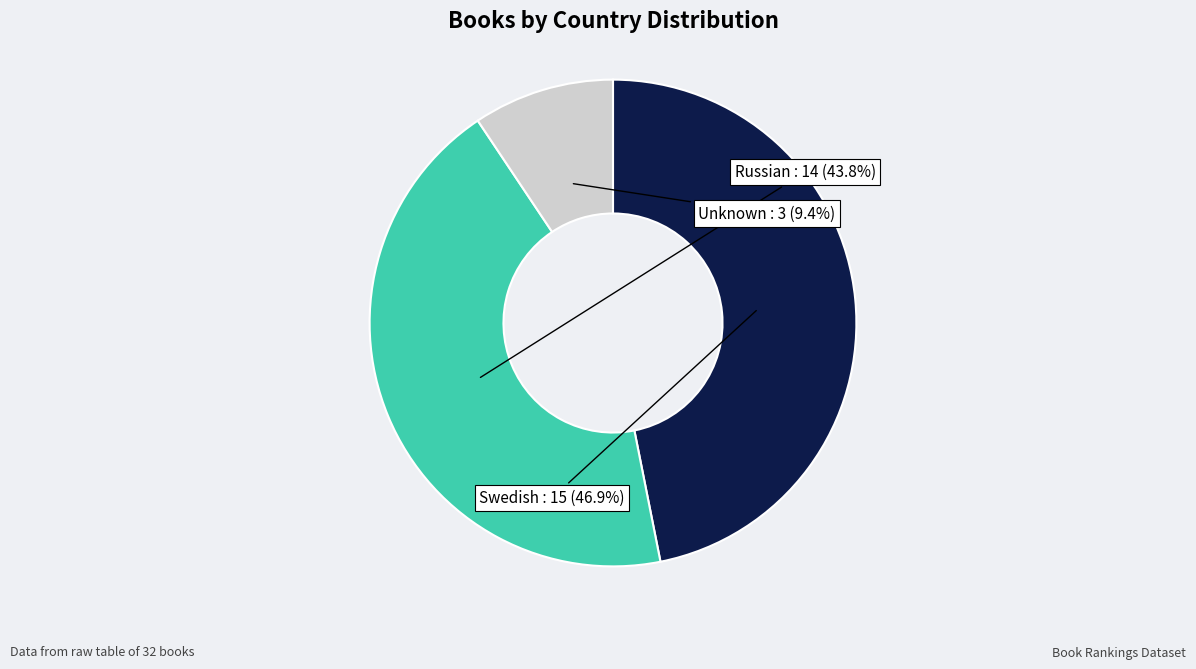

Is there a majority slice in this chart?

No